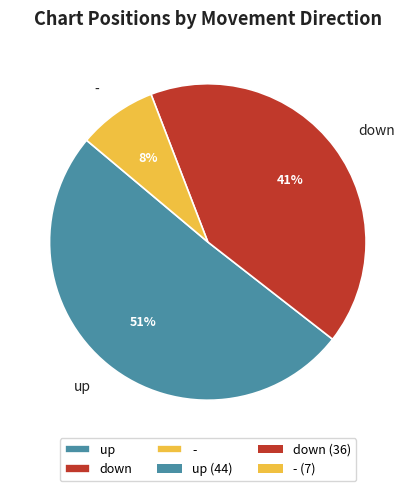

Approximately how many times larger is the value at - compared to up?

0.2